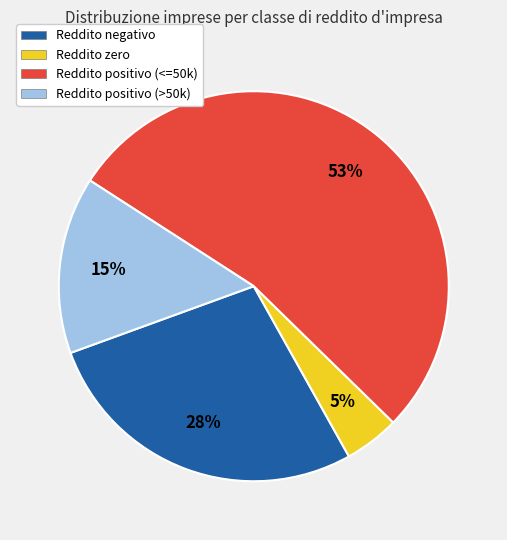

Do Reddito negativo and Reddito zero together represent more than half of the pie?

No